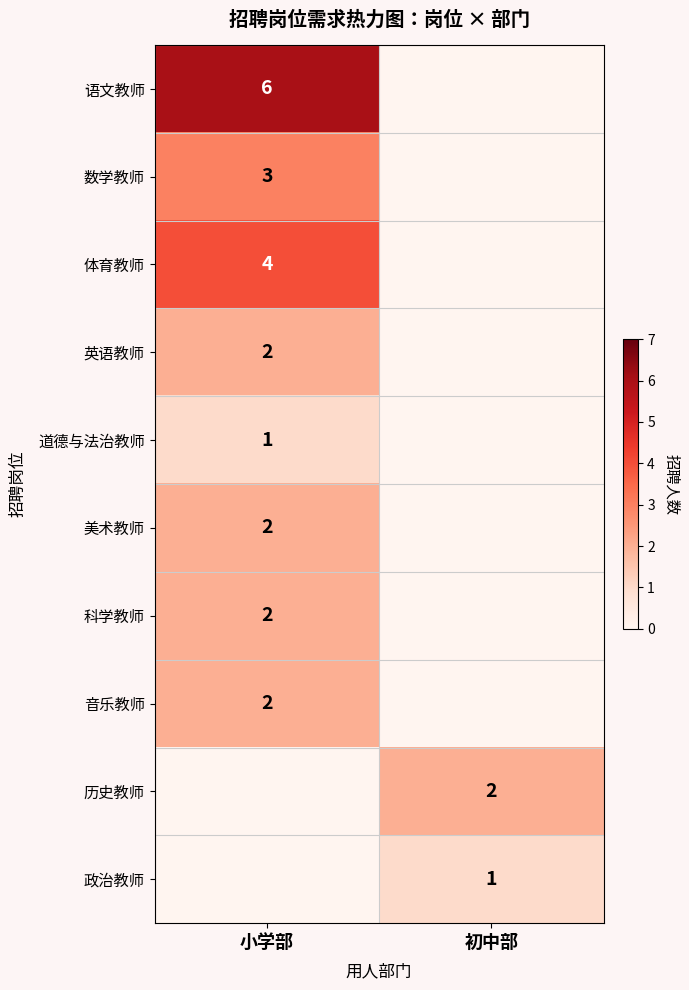

Count the number of data series in this chart.

10